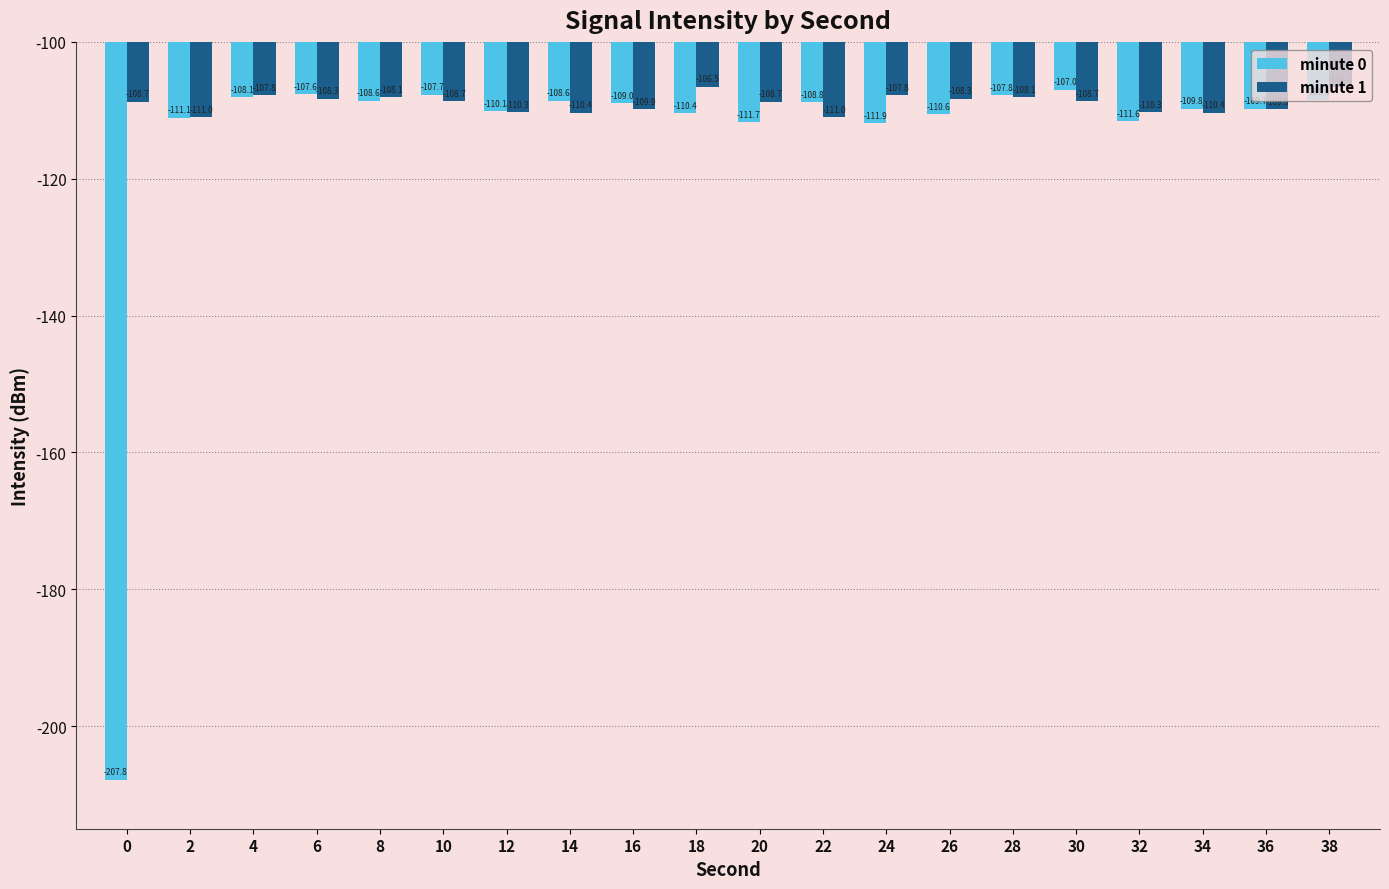

What is the sum of all minute 1 values?

-2179.2